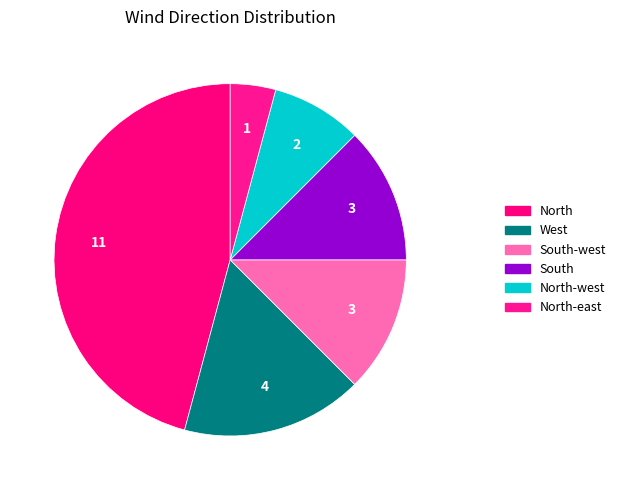

Is there a majority slice in this chart?

No